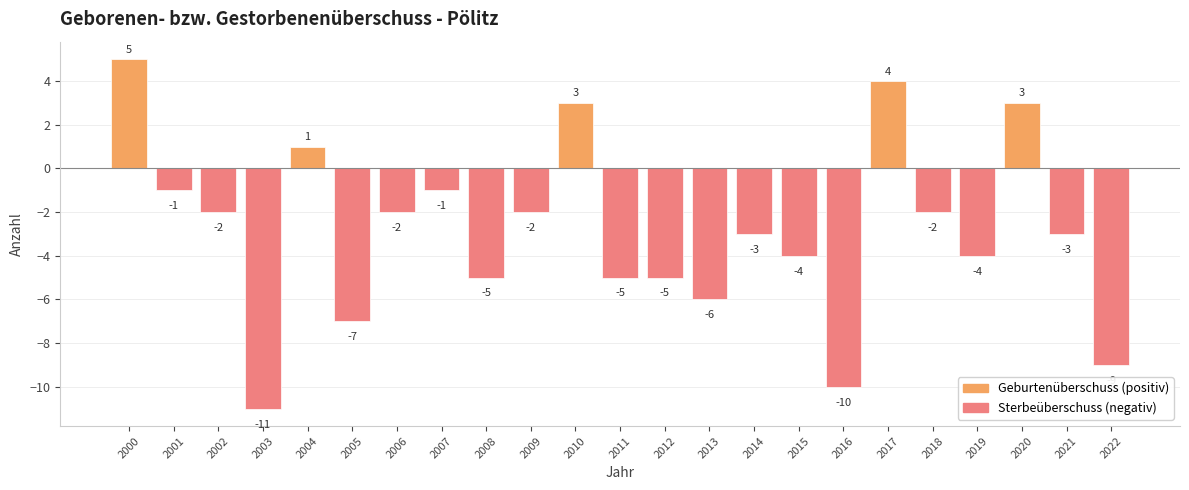

Where is the data nearest to the value -3?

2014